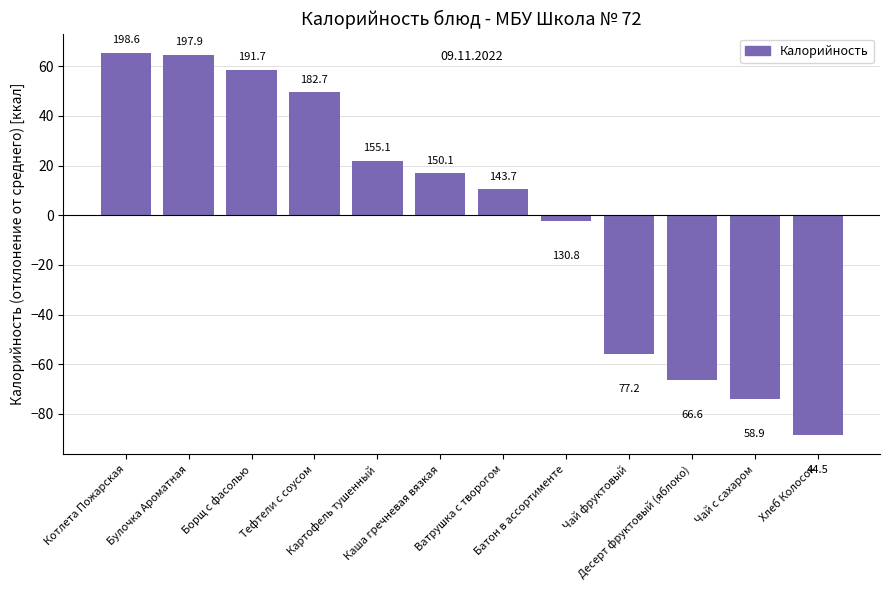

How many bars are there in total?

12